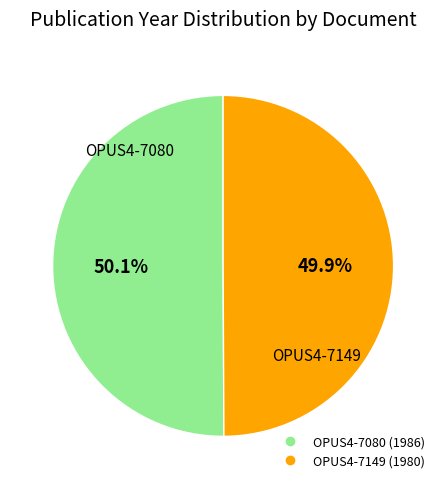

How many slices are in this pie chart?

2